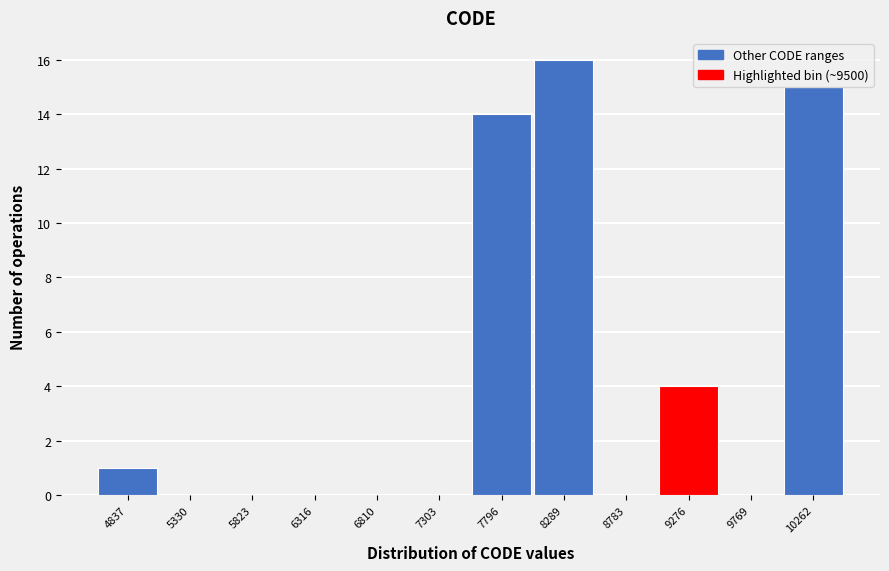

Reading right to left, transcribe all the data shown in this chart.

10262=15	9769=0	9276=4	8783=0	8289=16	7796=14	7303=0	6810=0	6316=0	5823=0	5330=0	4837=1